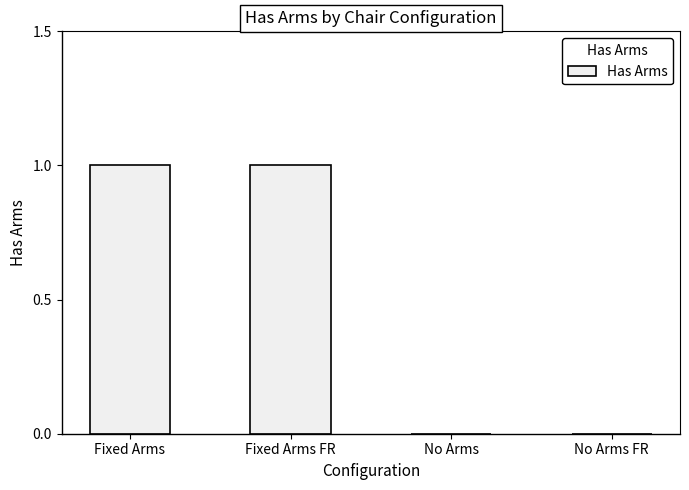

True or false: the data shows 1 at No Arms FR.

False